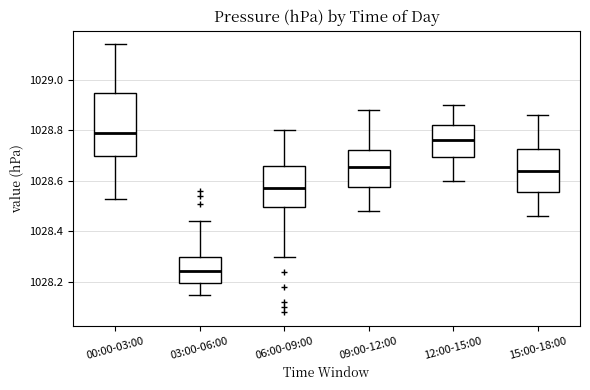

Where does the lower whisker of the box for 09:00-12:00 end on the y-axis? The values are not printed on the chart, so give them approximately, as read against the axis.

1028.48